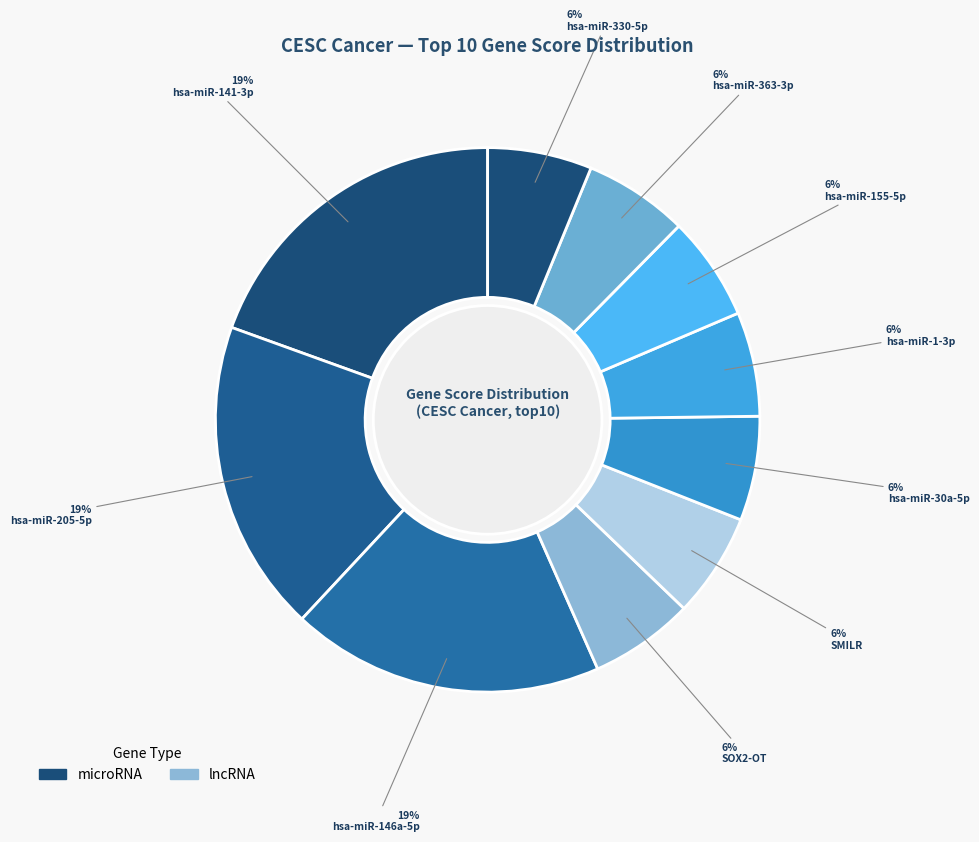

To the nearest percent, what is the average slice percentage?

10%